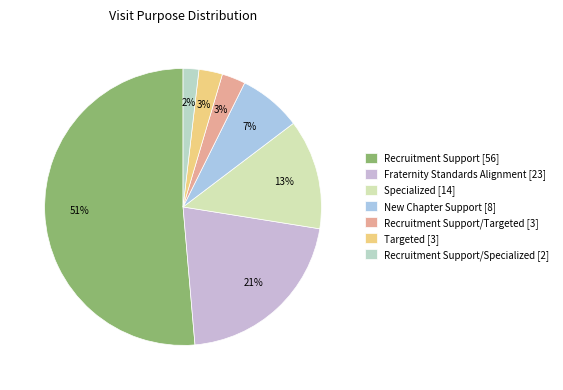

Count the number of slices in the pie.

7